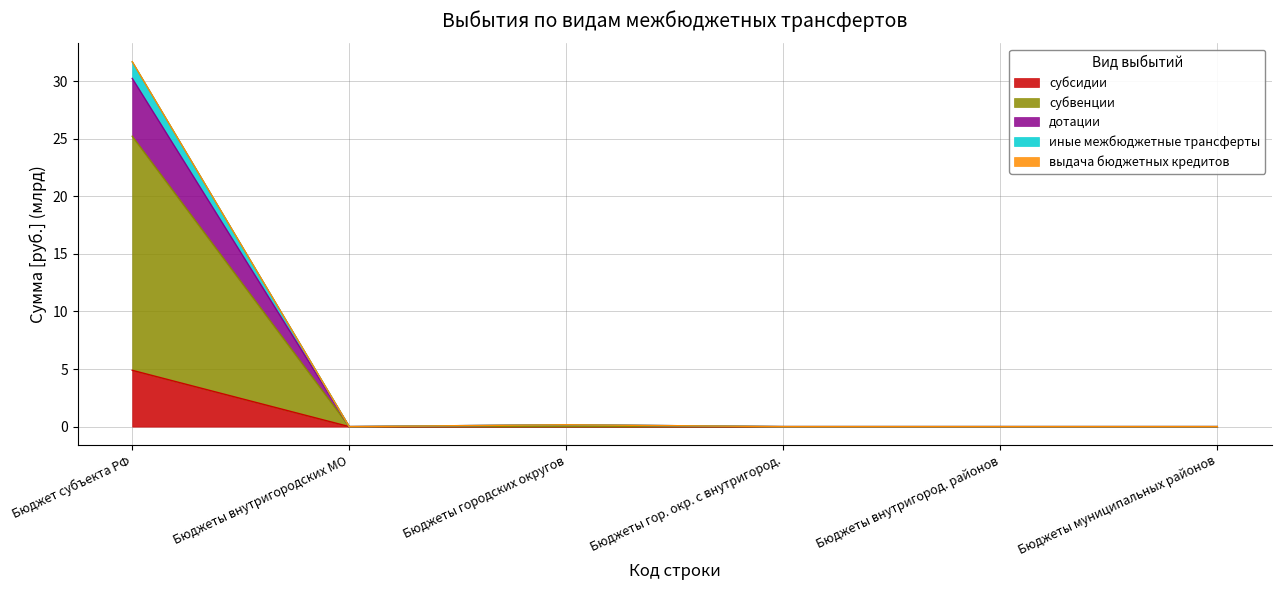

In дотации, how many points are lower than both neighbors (excluding endpoints)?

1